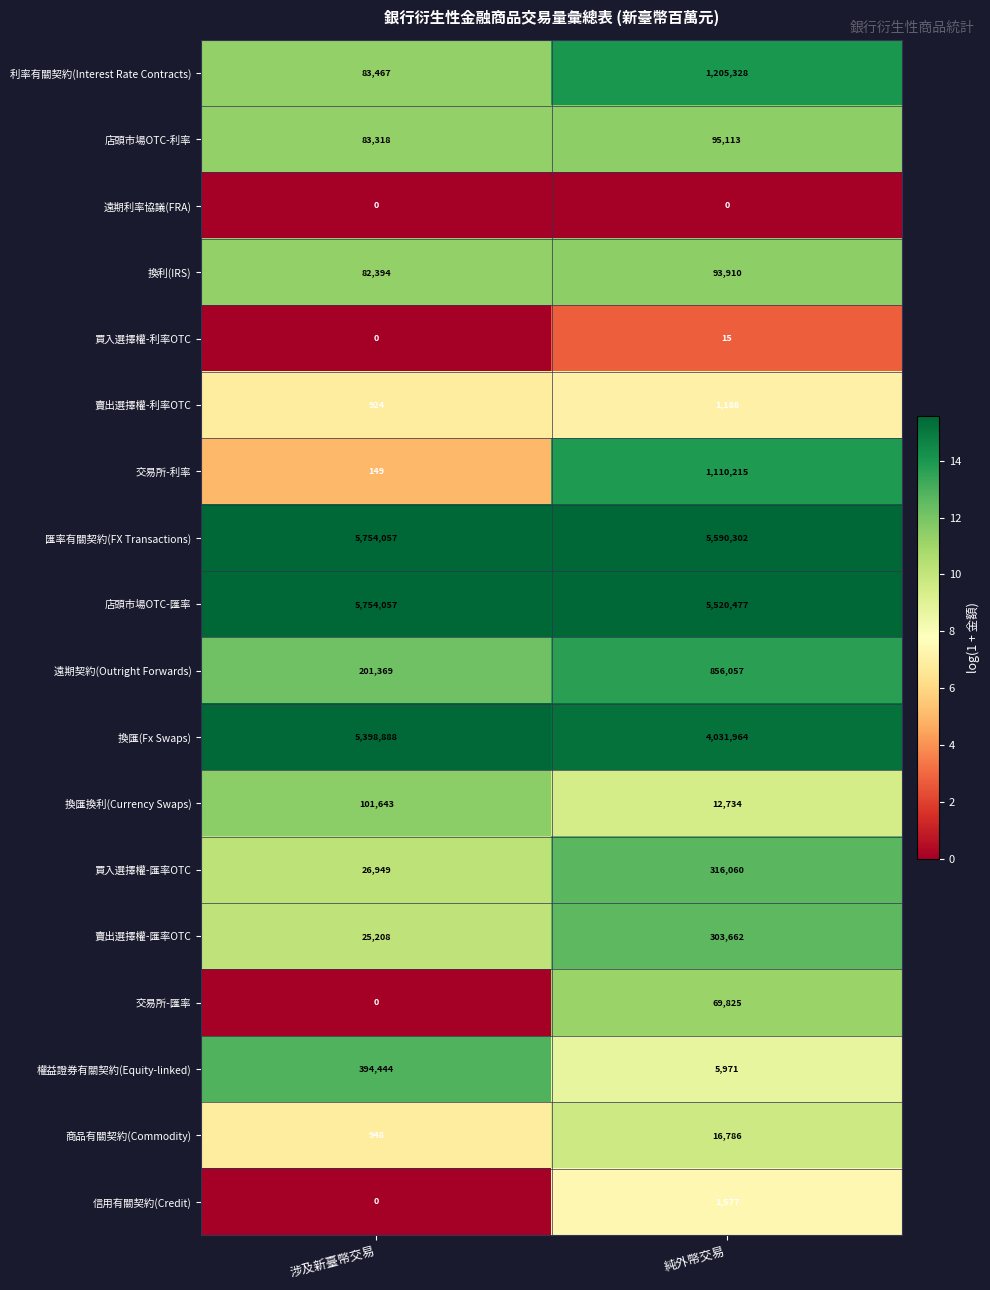

Which label corresponds to the largest value in the chart?

涉及新臺幣交易